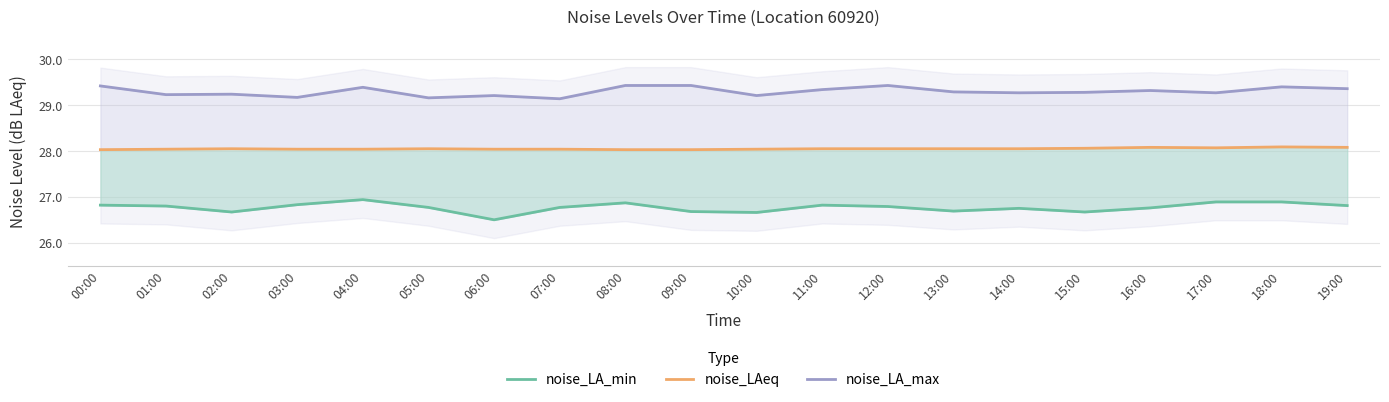

What is the sum of all noise_LA_min values?

535.4